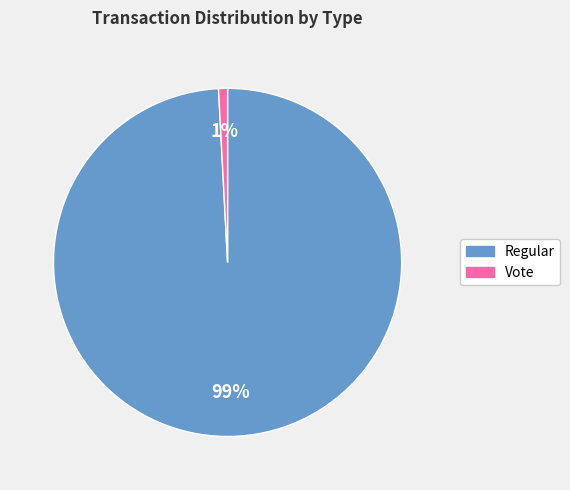

Between Vote and Regular, which is larger?

Regular